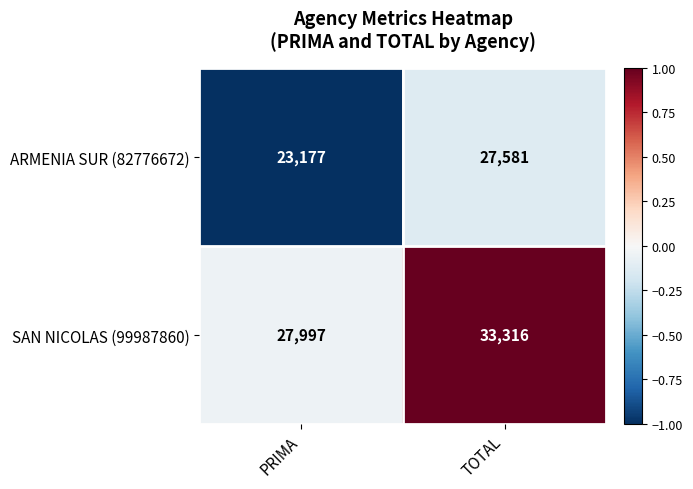

How many series are shown in this chart?

2